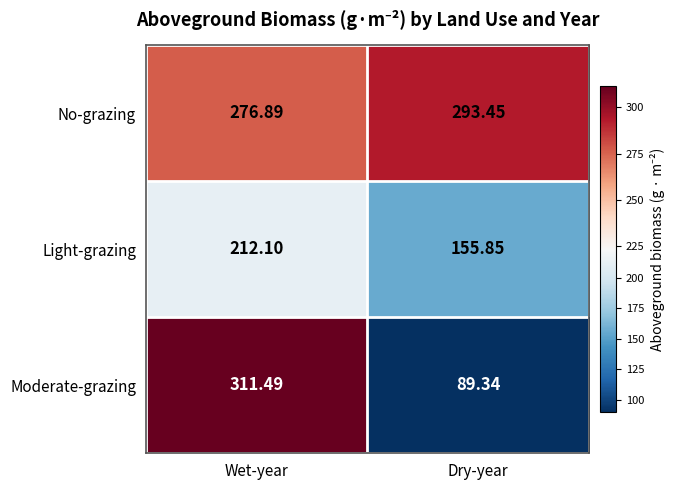

List the labels in order of No-grazing value, largest first.

Dry-year, Wet-year